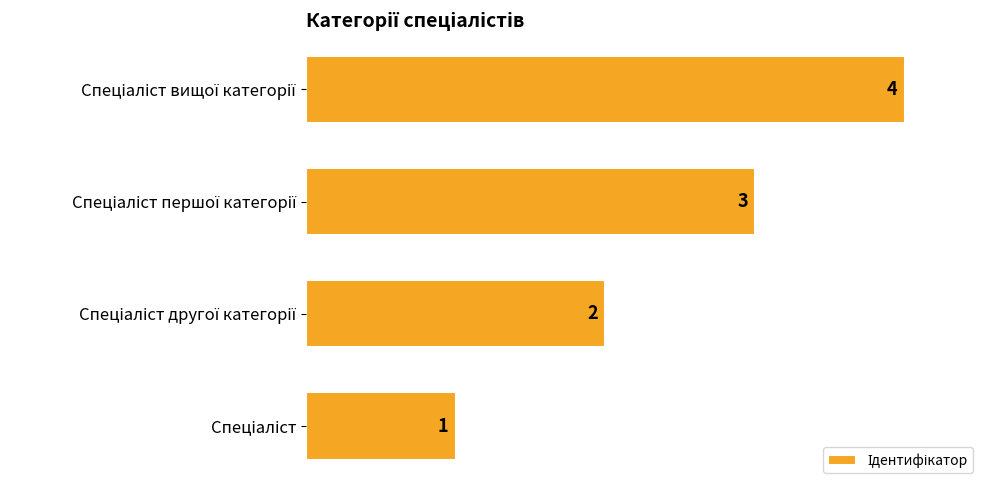

What is the difference between the maximum and minimum values?

3